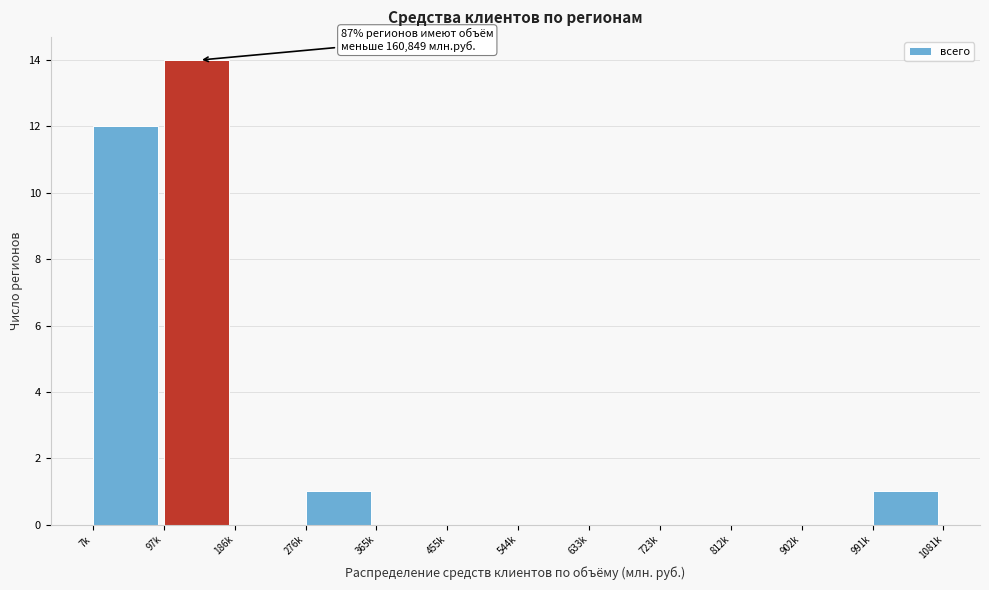

Reading right to left, what are all the values shown in this chart?

991k=1	902k=0	812k=0	723k=0	633k=0	544k=0	455k=0	365k=0	276k=1	186k=0	97k=14	7k=12